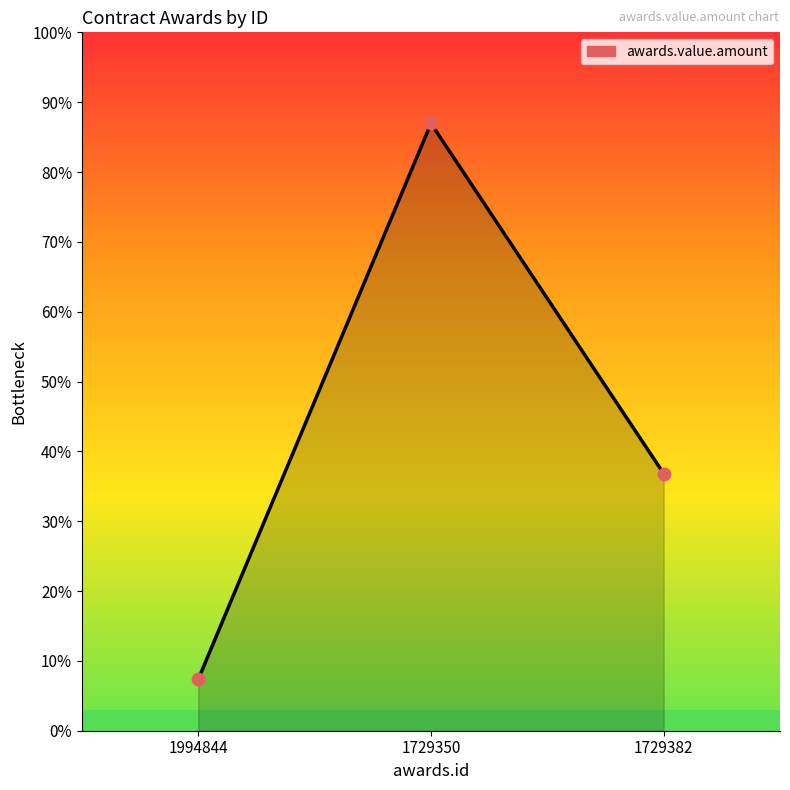

Approximately how many times larger is the value at 1994844 compared to 1729350?

0.1